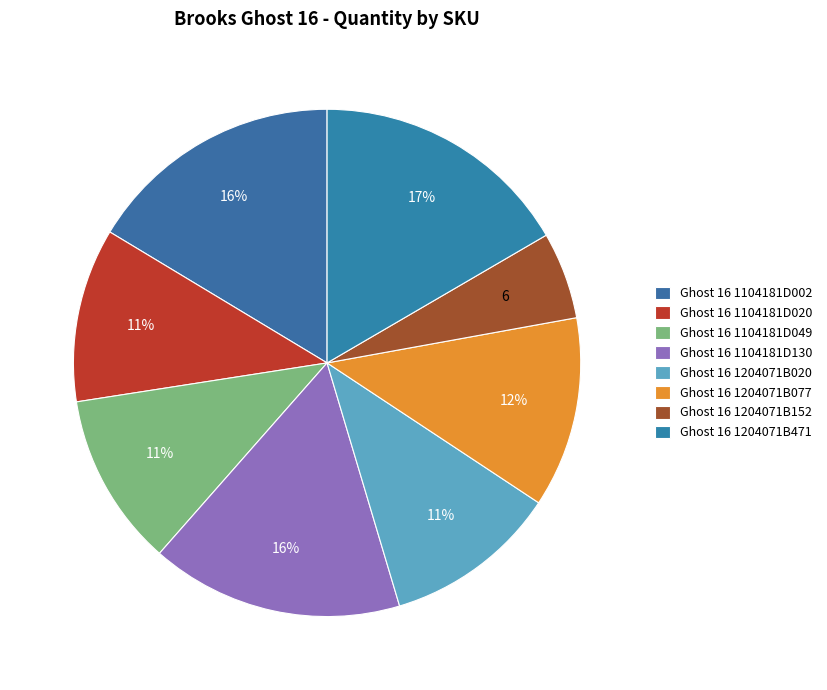

How many segments does this pie chart have?

8